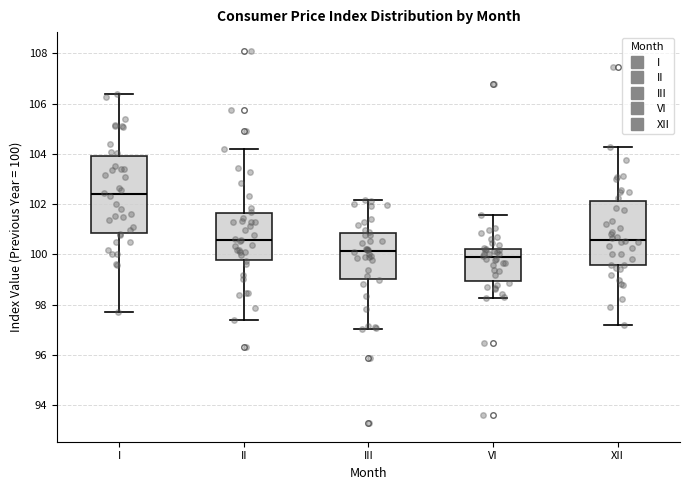

Reading left to right, transcribe this box plot: for each box, give where its median line is, the range the box spans, and where its two whiskers end, as read against the y-axis. The values are not printed on the chart, so give them approximately, as read against the axis.

I: median 102.4, box 100.8 to 104.0, whiskers 97.6 to 106.4
II: median 100.6, box 99.8 to 101.6, whiskers 97.4 to 104.2
III: median 100.2, box 99.0 to 100.8, whiskers 97.0 to 102.2
VI: median 99.8, box 99.0 to 100.2, whiskers 98.2 to 101.6
XII: median 100.6, box 99.6 to 102.2, whiskers 97.2 to 104.2